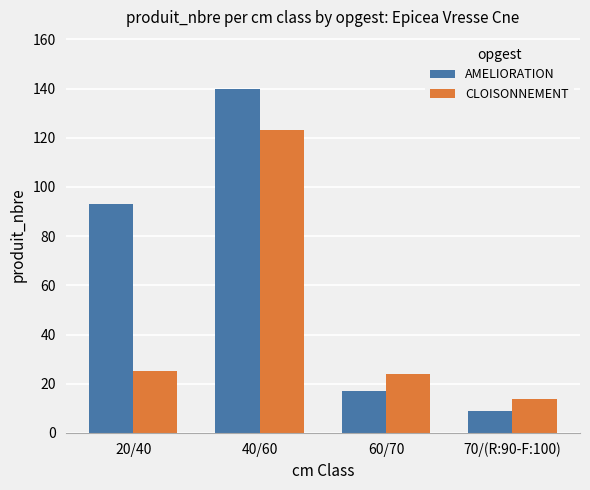

What are all the series names shown in the legend?

AMELIORATION, CLOISONNEMENT